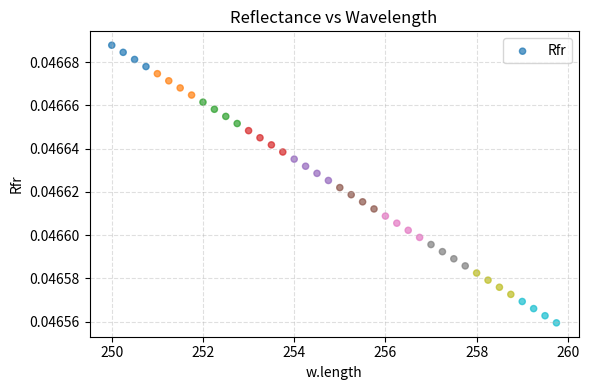

Count the number of points in this scatter plot.

40